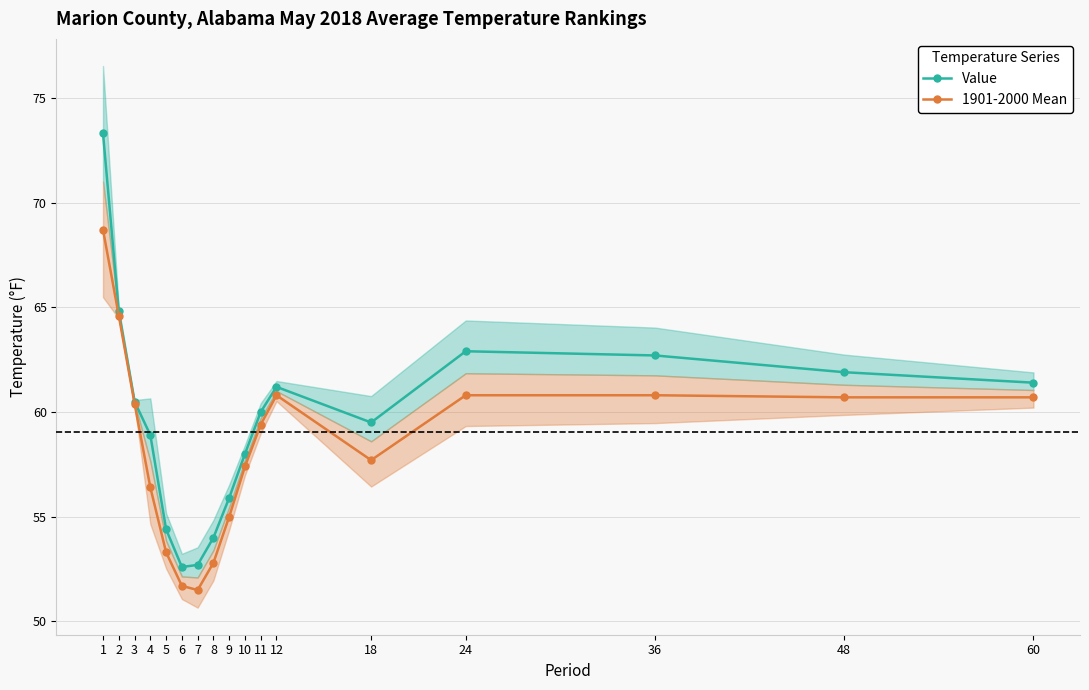

Which series has the widest spread of values?

Value